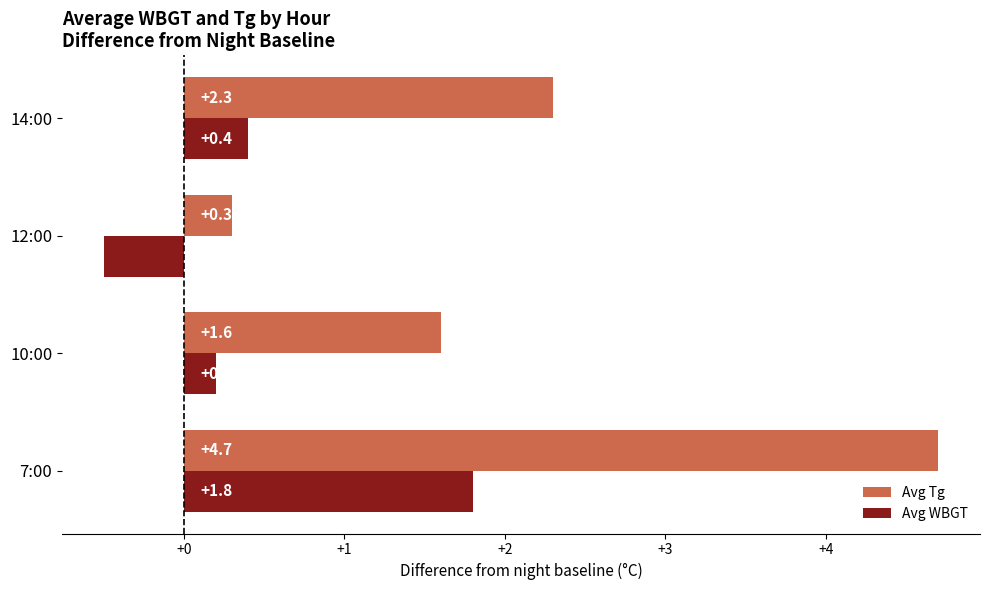

Rank the categories by Avg Tg value from lowest to highest.

12:00, 10:00, 14:00, 7:00